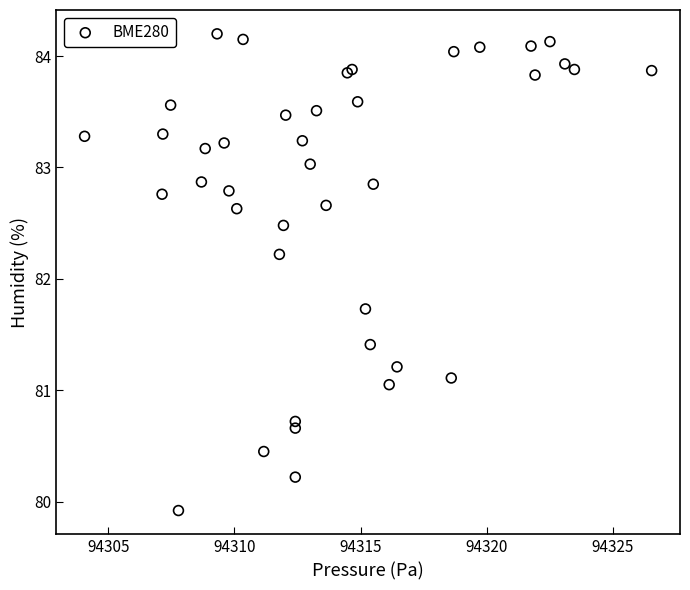

What Y value in the scatter plot is closest to 82?

82.2